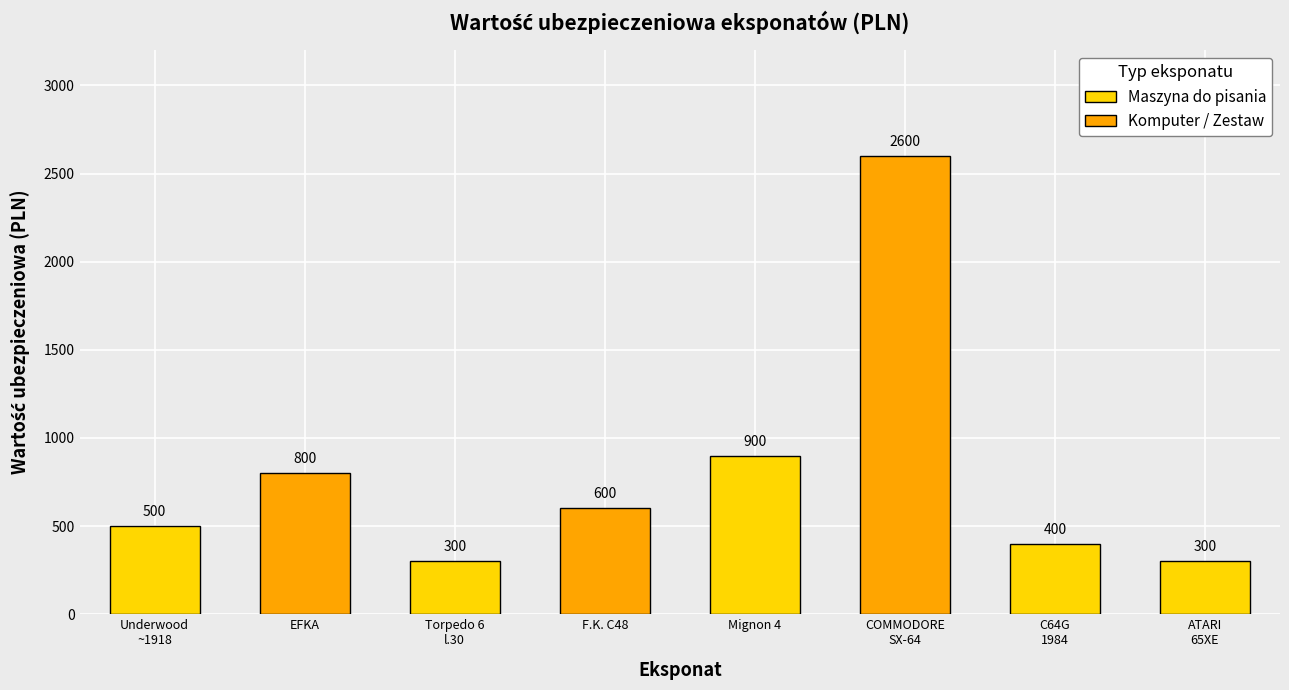

What position from the left is F.K. C48?

4